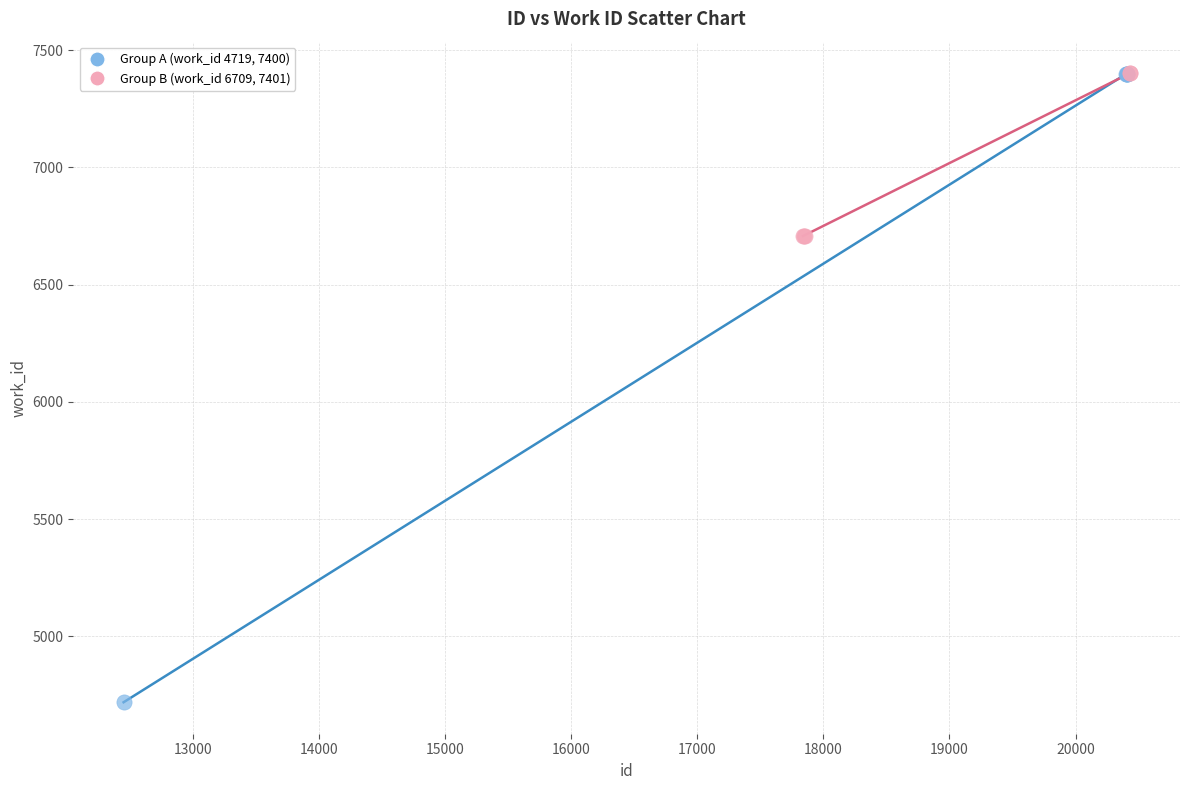

Which series contains the lowest Y value?

Group A (work_id 4719, 7400)